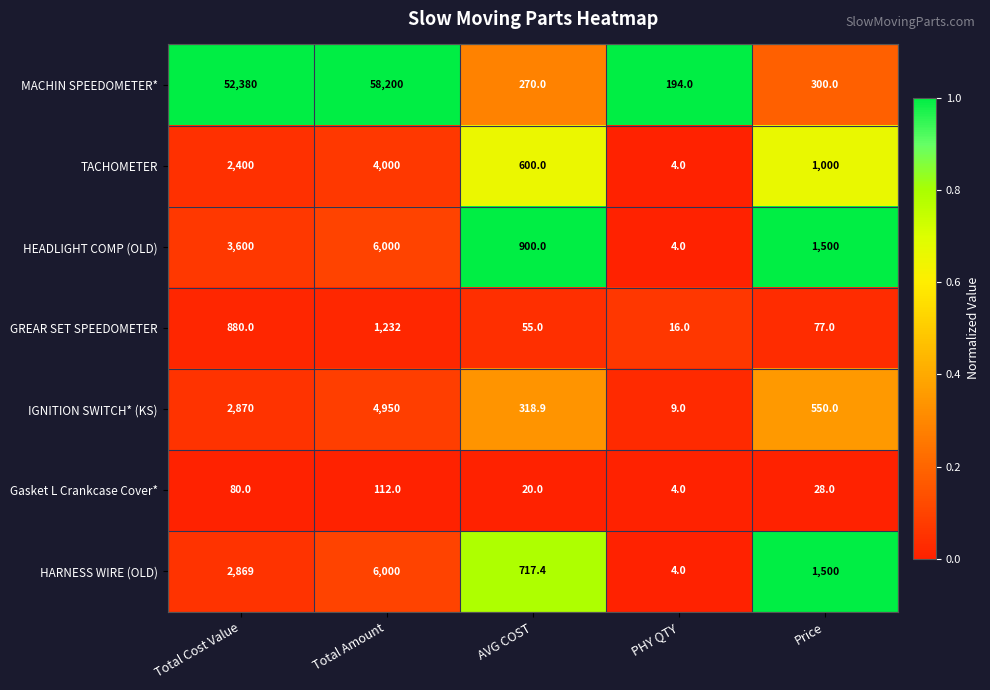

At which category is the sum across all series the highest?

Total Amount